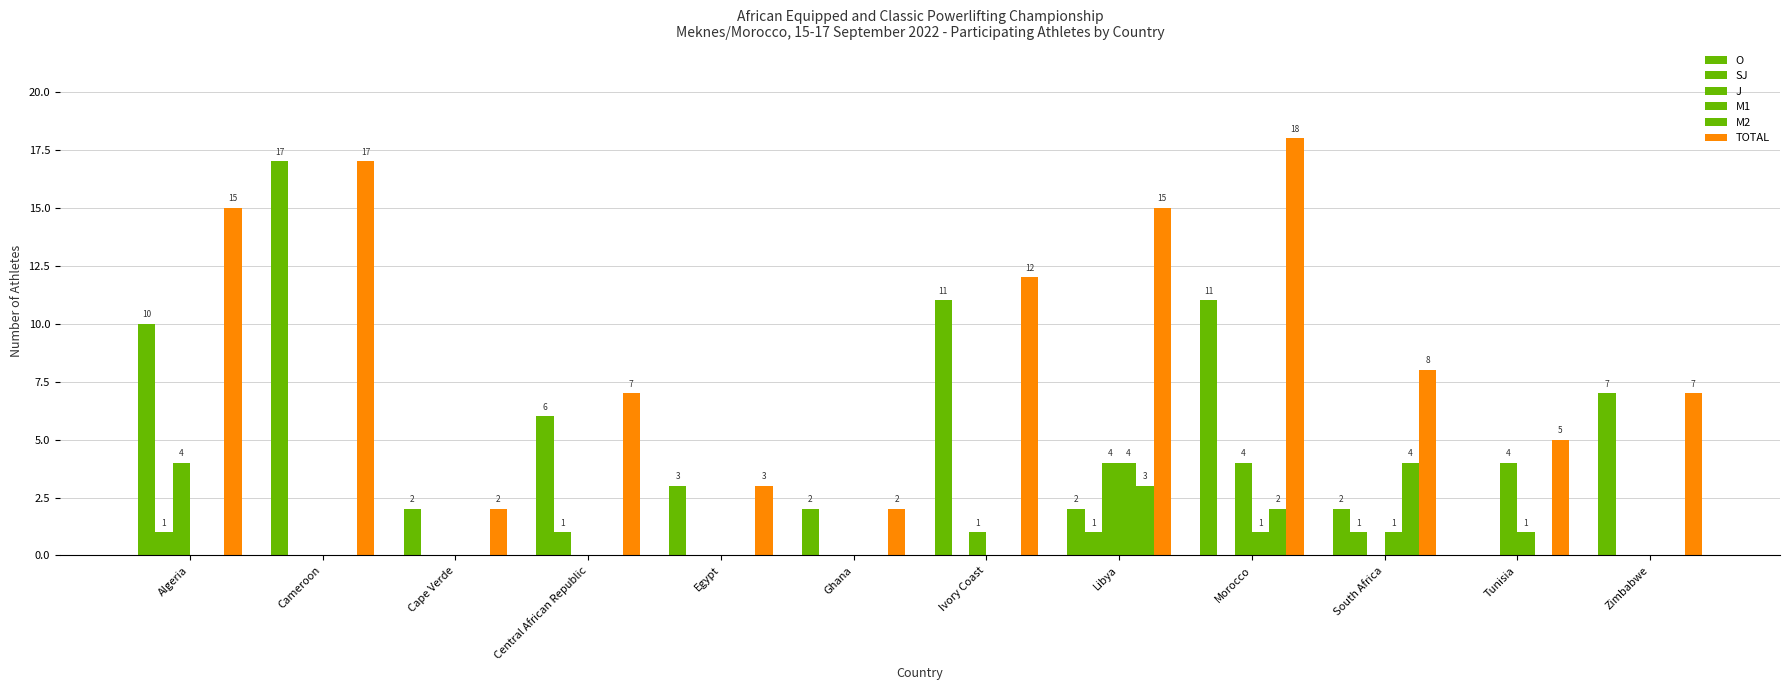

Does the chart contain stacked bars?

No